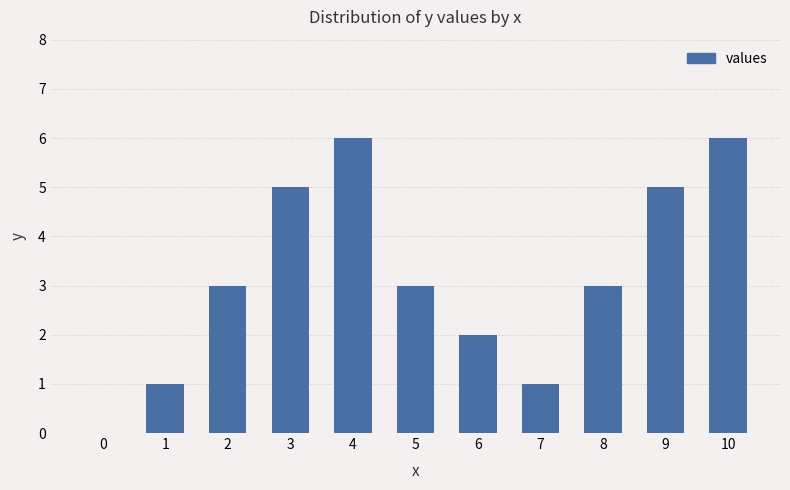

True or false: the data shows 3 at 5.

True